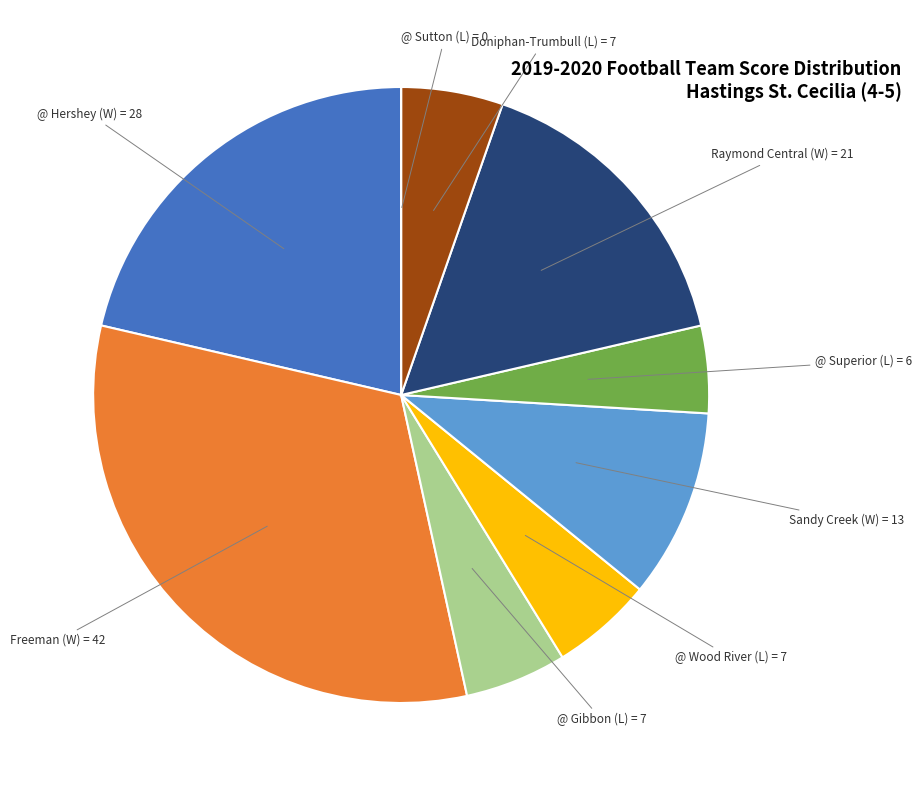

Is there any slice that represents more than half of the pie?

No